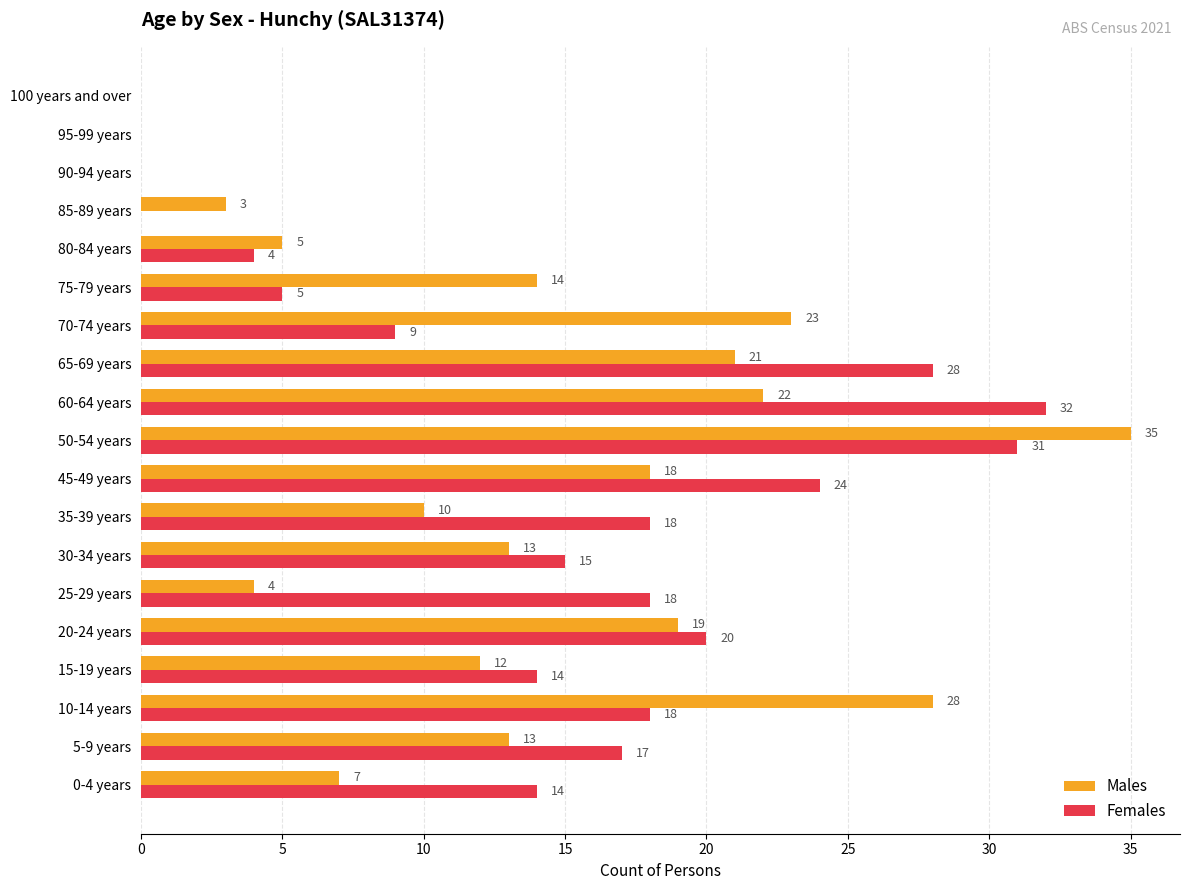

What is the maximum value for Females?

32